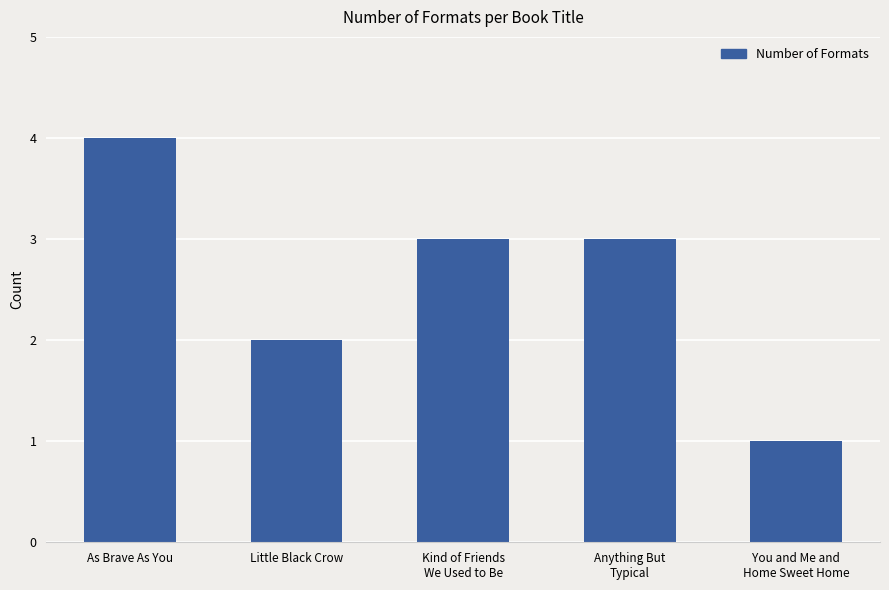

True or false: the data shows 2 at Little Black Crow.

True